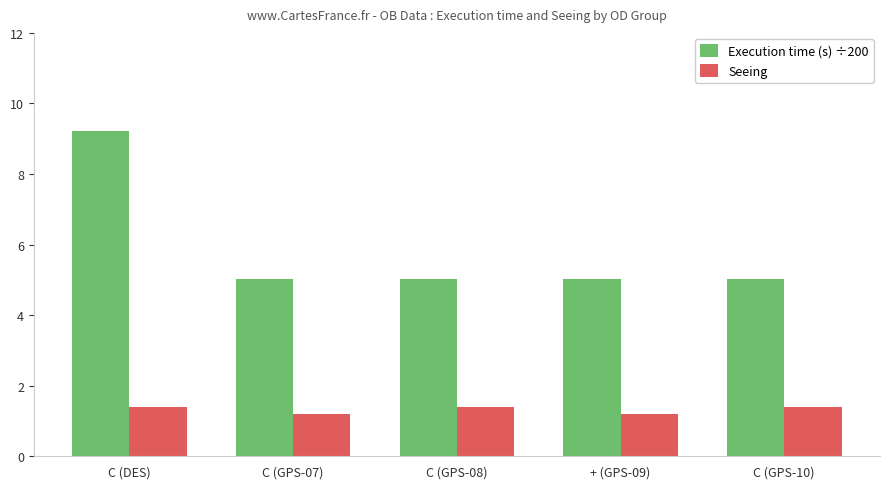

Reading right to left, list all the values displayed in this chart.

Execution time (s) ÷200: C (GPS-10)=5.0	+ (GPS-09)=5.0	C (GPS-08)=5.0	C (GPS-07)=5.0	C (DES)=9.2
Seeing: C (GPS-10)=1.4	+ (GPS-09)=1.2	C (GPS-08)=1.4	C (GPS-07)=1.2	C (DES)=1.4